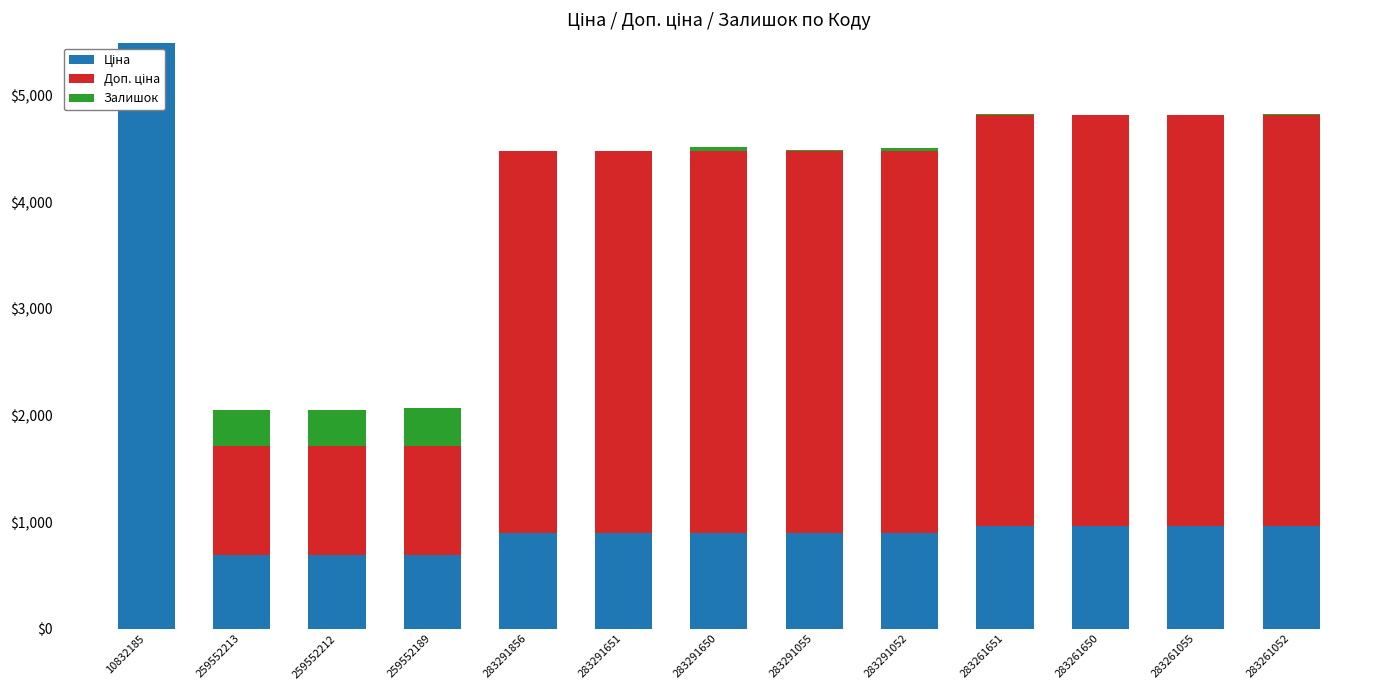

How many groups of bars are there?

13